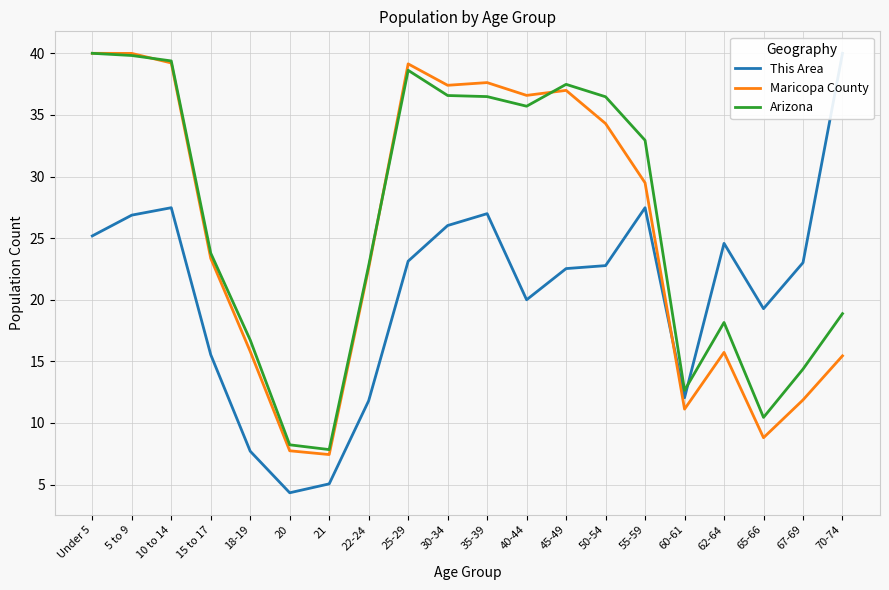

Which series changed the most between 35-39 and 70-74?

Maricopa County